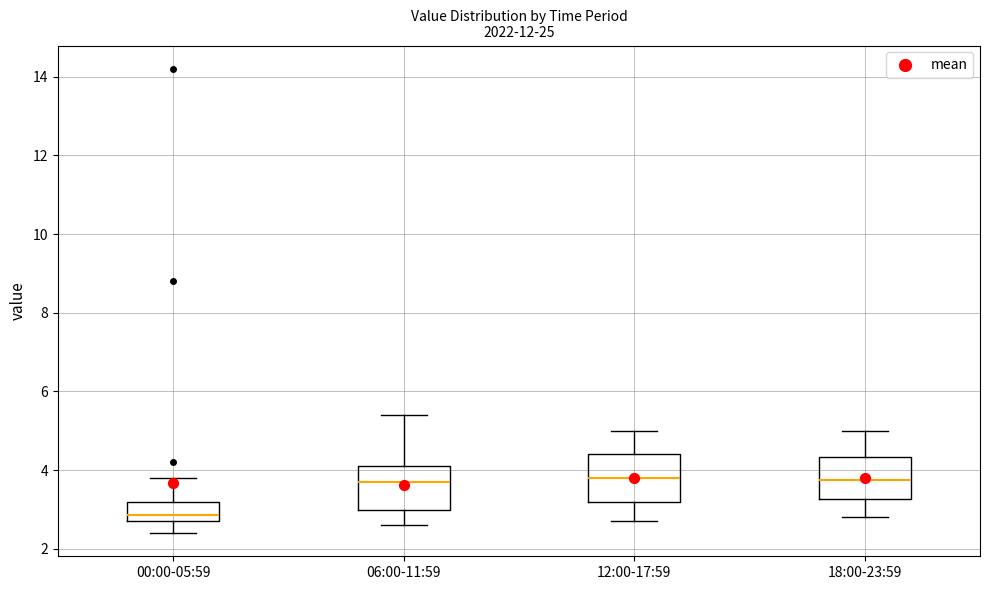

Where is the lower edge of the box for 06:00-11:59 on the y-axis? The values are not printed on the chart, so give them approximately, as read against the axis.

3.0